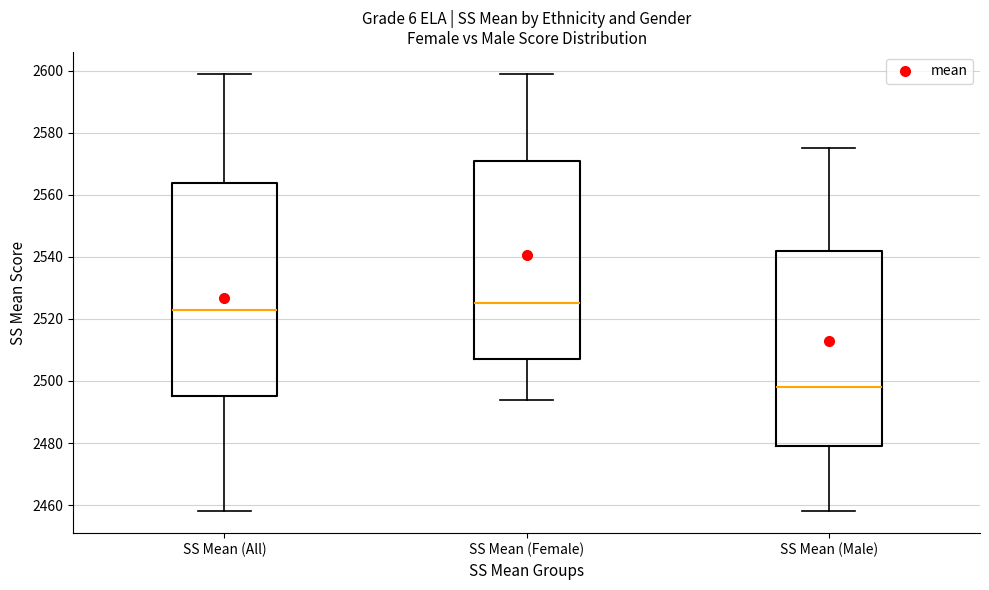

Reading left to right, read every box against the y-axis: the position of its median line, the range the box covers, and the ends of its whiskers. The values are not printed on the chart, so give them approximately, as read against the axis.

SS Mean (All): median 2524, box 2496 to 2564, whiskers 2458 to 2600
SS Mean (Female): median 2526, box 2508 to 2572, whiskers 2494 to 2600
SS Mean (Male): median 2498, box 2480 to 2542, whiskers 2458 to 2576